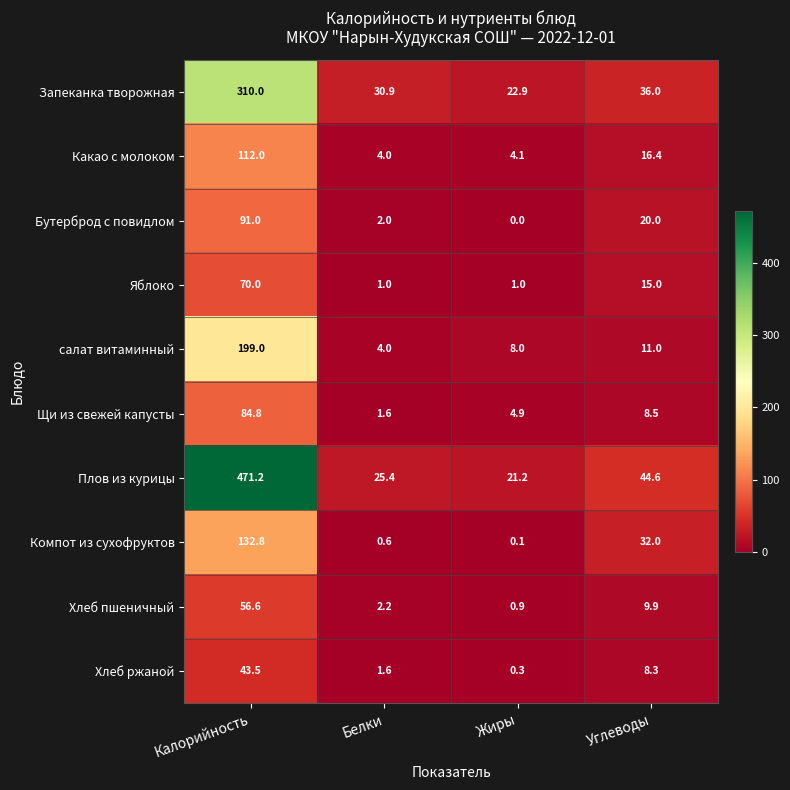

The Хлеб ржаной series shows 1.6 at Белки. True or false?

True